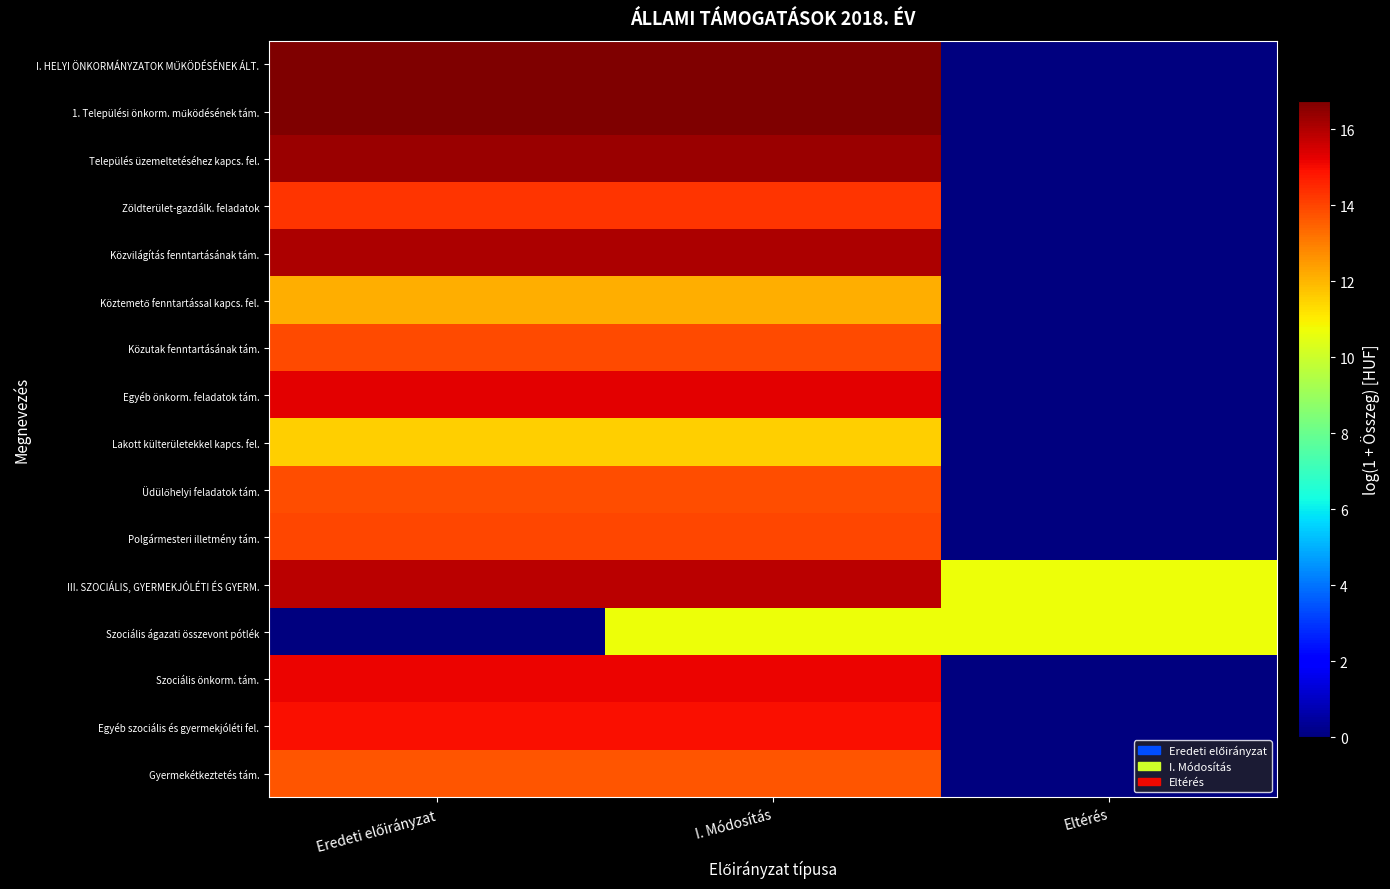

At I. Módosítás, list the series in order from largest to smallest.

I. HELYI ÖNKORMÁNYZATOK MŰKÖDÉSÉNEK ÁLT., 1. Települési önkorm. működésének tám., Település üzemeltetéséhez kapcs. fel., Közvilágítás fenntartásának tám., III. SZOCIÁLIS, GYERMEKJÓLÉTI ÉS GYERM., Egyéb önkorm. feladatok tám., Szociális önkorm. tám., Egyéb szociális és gyermekjóléti fel., Zöldterület-gazdálk. feladatok, Polgármesteri illetmény tám., Közutak fenntartásának tám., Üdülőhelyi feladatok tám., Gyermekétkeztetés tám., Köztemető fenntartással kapcs. fel., Lakott külterületekkel kapcs. fel., Szociális ágazati összevont pótlék